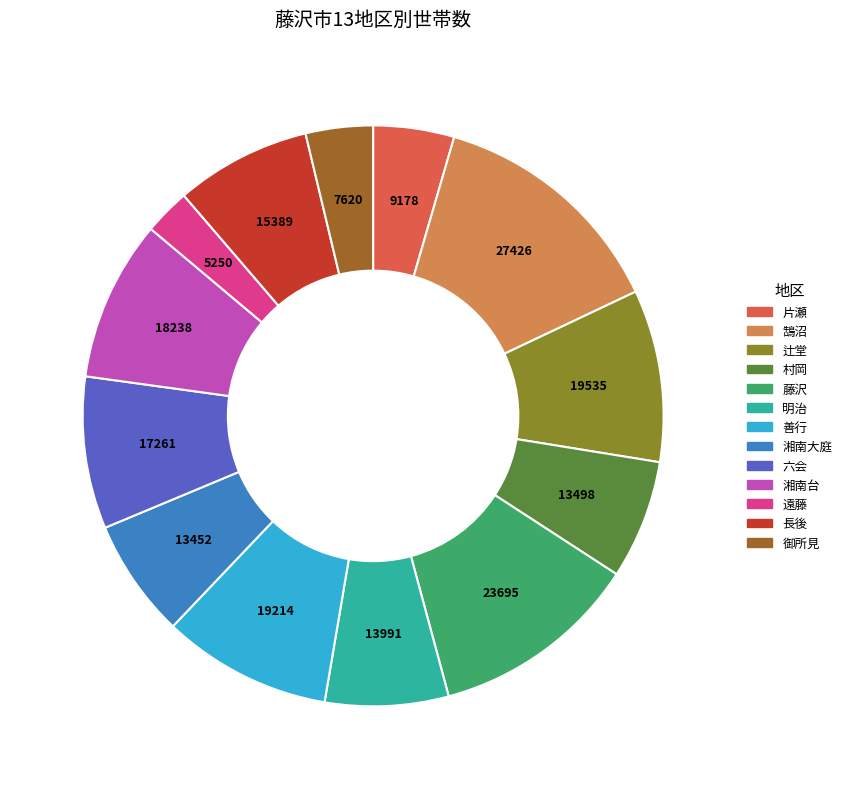

Which has a higher value, 藤沢 or 湘南大庭?

藤沢